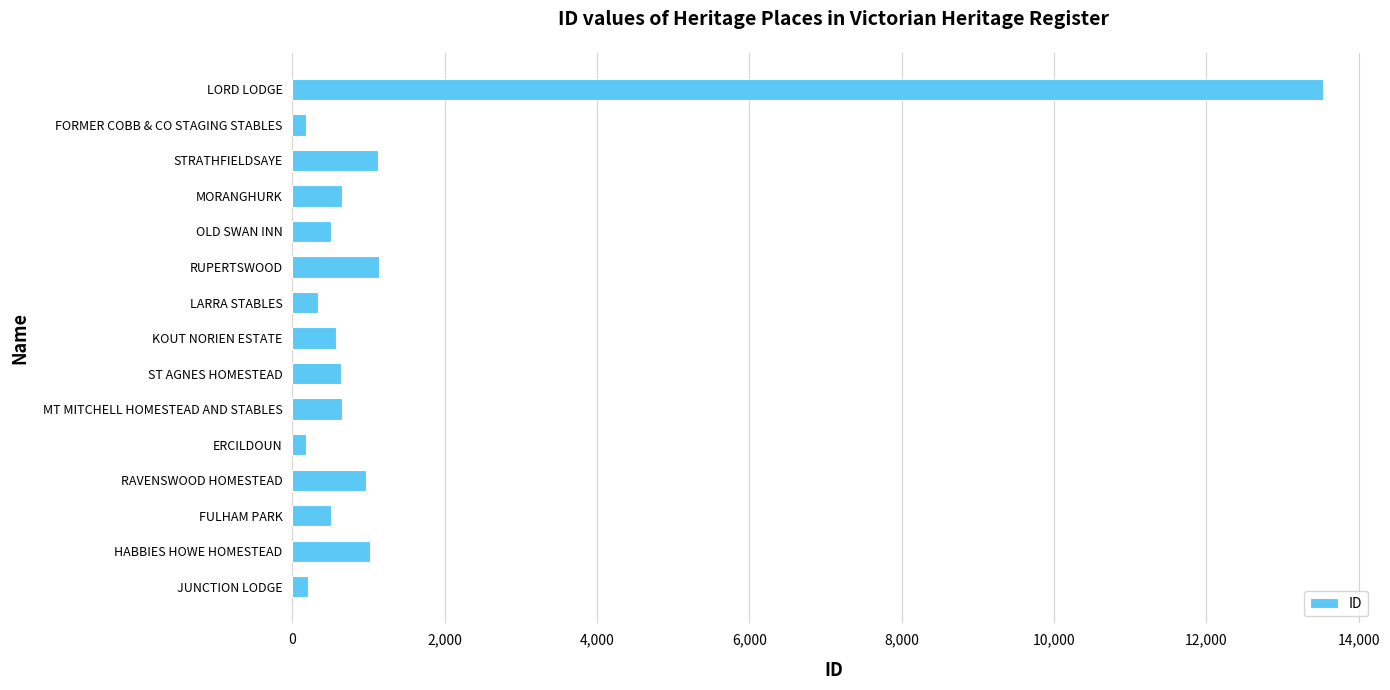

How many data points does each series have?

15